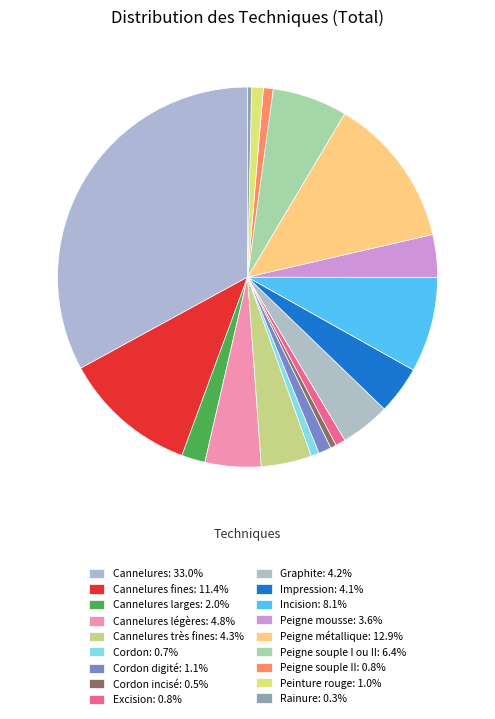

To the nearest percent, what is the average slice percentage?

6%